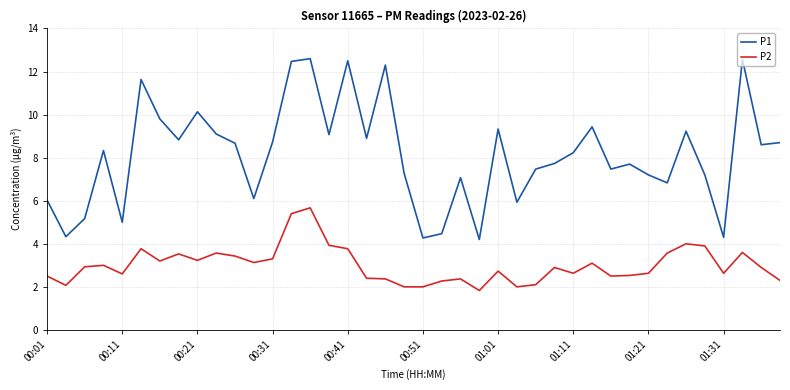

What is the minimum value for P2?

1.8